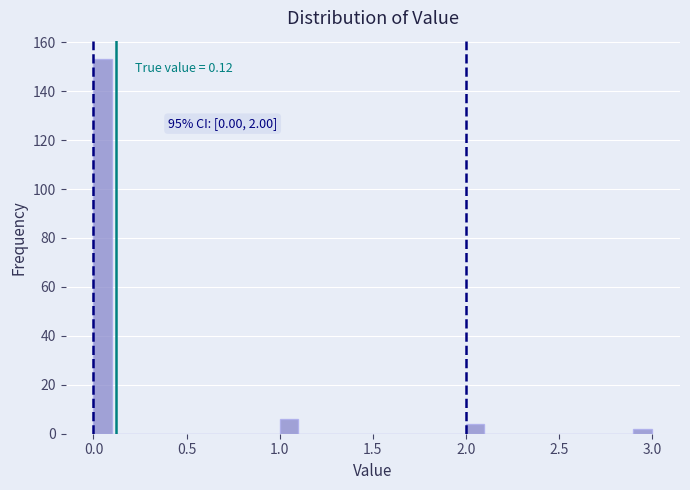

Around what value on the x-axis is the tallest bar? Give the approximate position of its centre, as read against the axis.

0.05